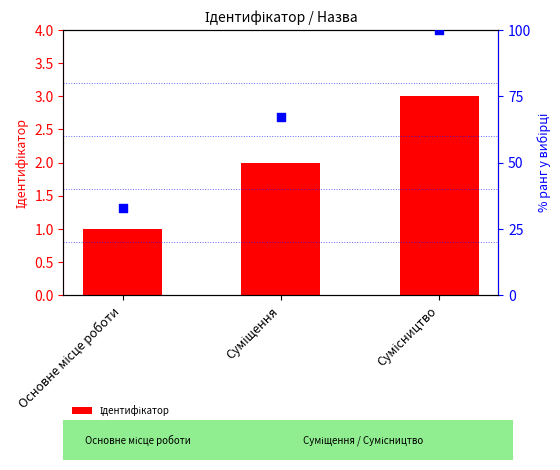

Which series has the widest spread of Y values?

% ранг у вибірці